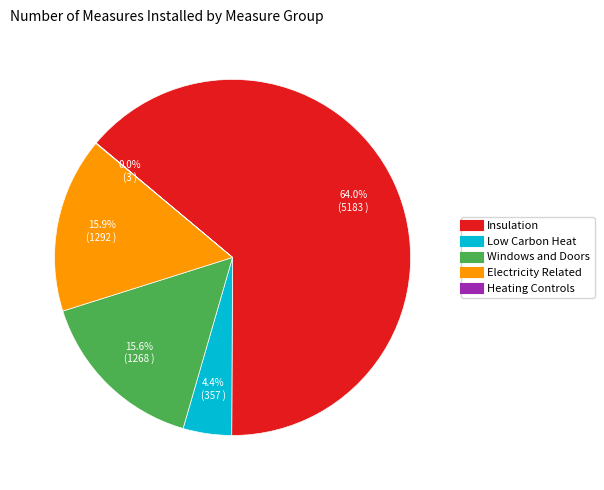

What percentage is the Insulation slice, to the nearest percent?

64%